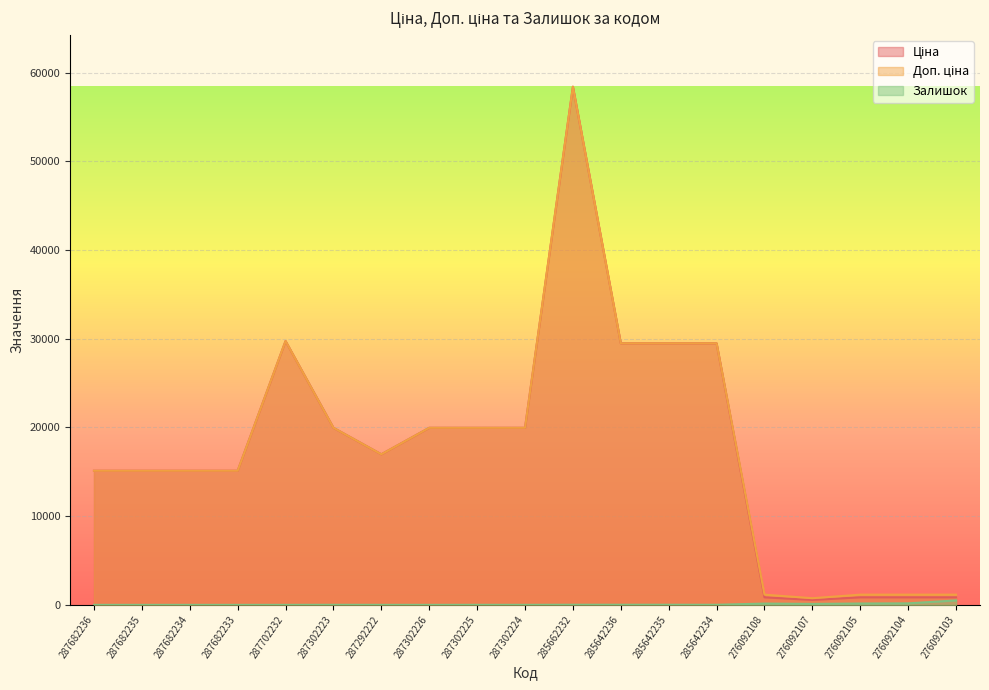

What is the sum of all Доп. ціна values?

339307.2